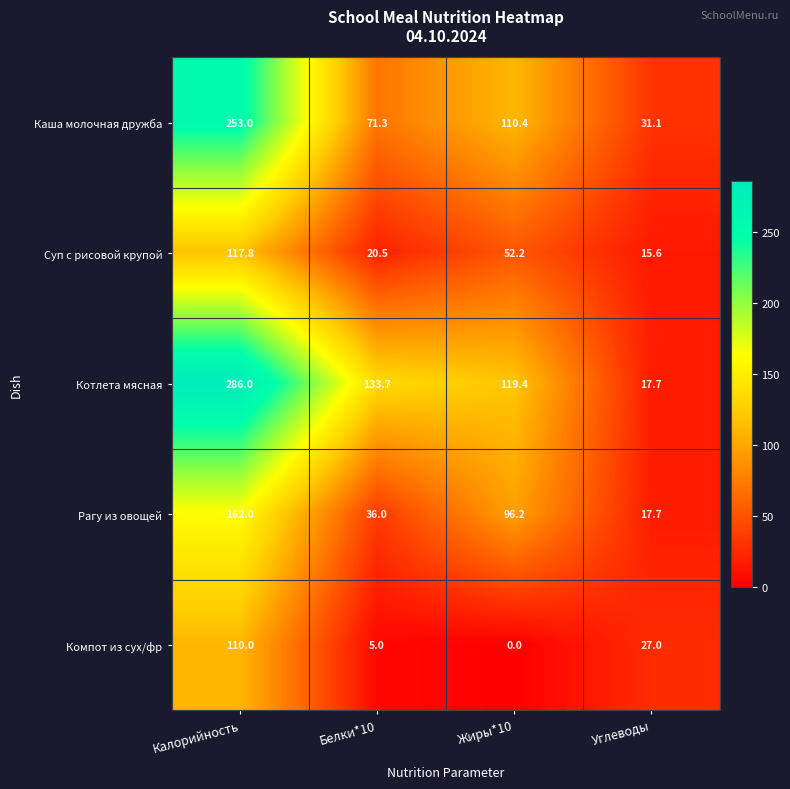

What is the difference between the maximum and second lowest values in the Суп с рисовой крупой series?

97.3